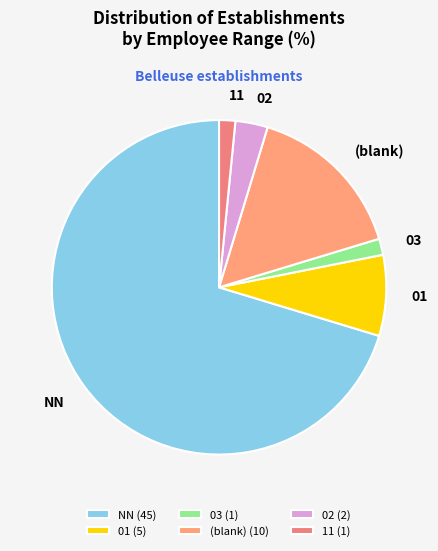

Which has a higher value, 11 or (blank)?

(blank)